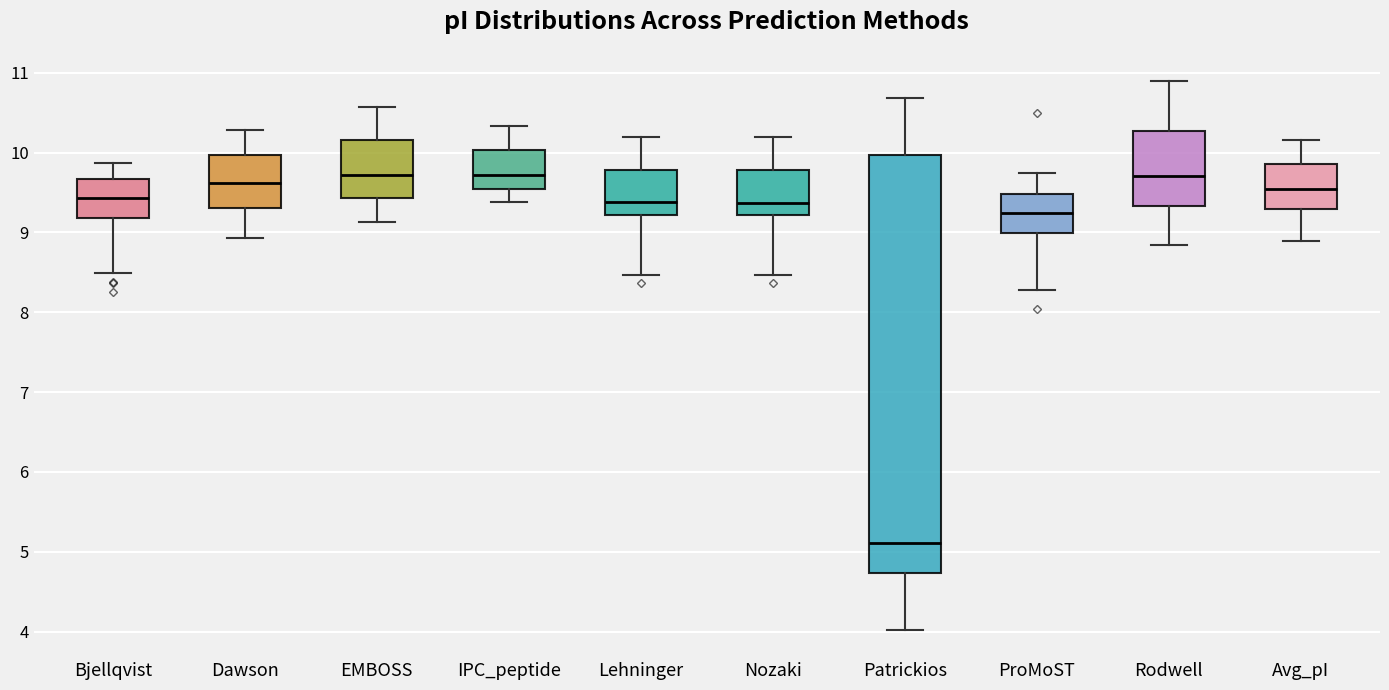

Reading left to right, read every box against the y-axis: the position of its median line, the range the box covers, and the ends of its whiskers. The values are not printed on the chart, so give them approximately, as read against the axis.

Bjellqvist: median 9.4, box 9.2 to 9.7, whiskers 8.5 to 9.9
Dawson: median 9.6, box 9.3 to 10.0, whiskers 8.9 to 10.3
EMBOSS: median 9.7, box 9.4 to 10.2, whiskers 9.1 to 10.6
IPC_peptide: median 9.7, box 9.5 to 10.0, whiskers 9.4 to 10.3
Lehninger: median 9.4, box 9.2 to 9.8, whiskers 8.5 to 10.2
Nozaki: median 9.4, box 9.2 to 9.8, whiskers 8.5 to 10.2
Patrickios: median 5.1, box 4.7 to 10.0, whiskers 4.0 to 10.7
ProMoST: median 9.2, box 9.0 to 9.5, whiskers 8.3 to 9.8
Rodwell: median 9.7, box 9.3 to 10.3, whiskers 8.8 to 10.9
Avg_pI: median 9.5, box 9.3 to 9.9, whiskers 8.9 to 10.2